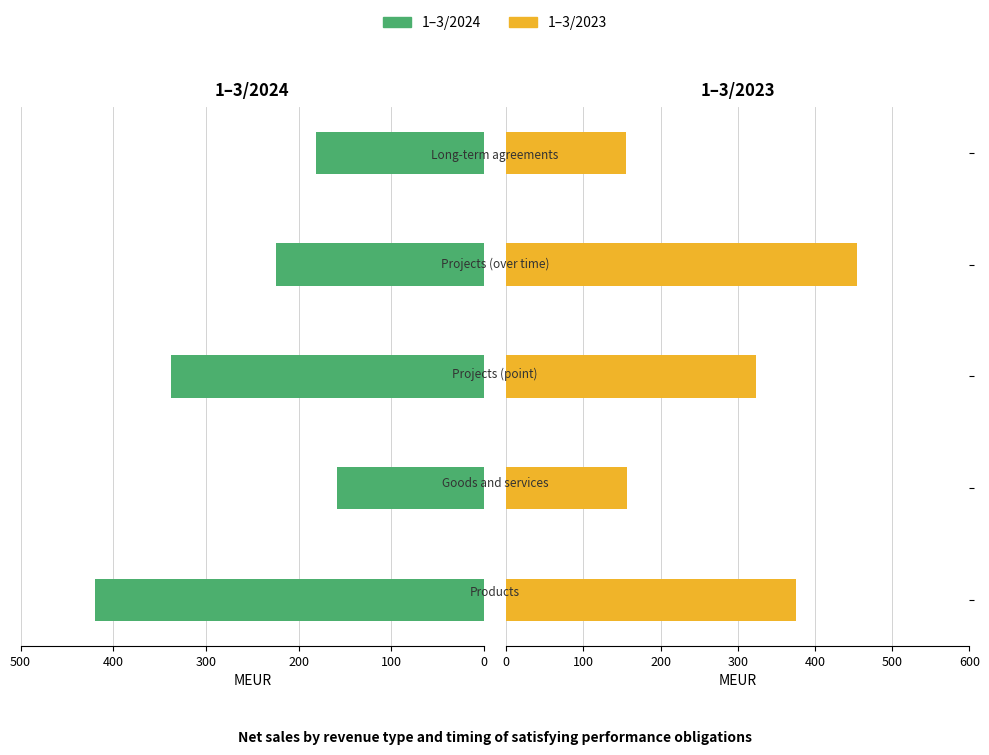

What is the difference between the 1–3/2024 values at 100 and 300?

157